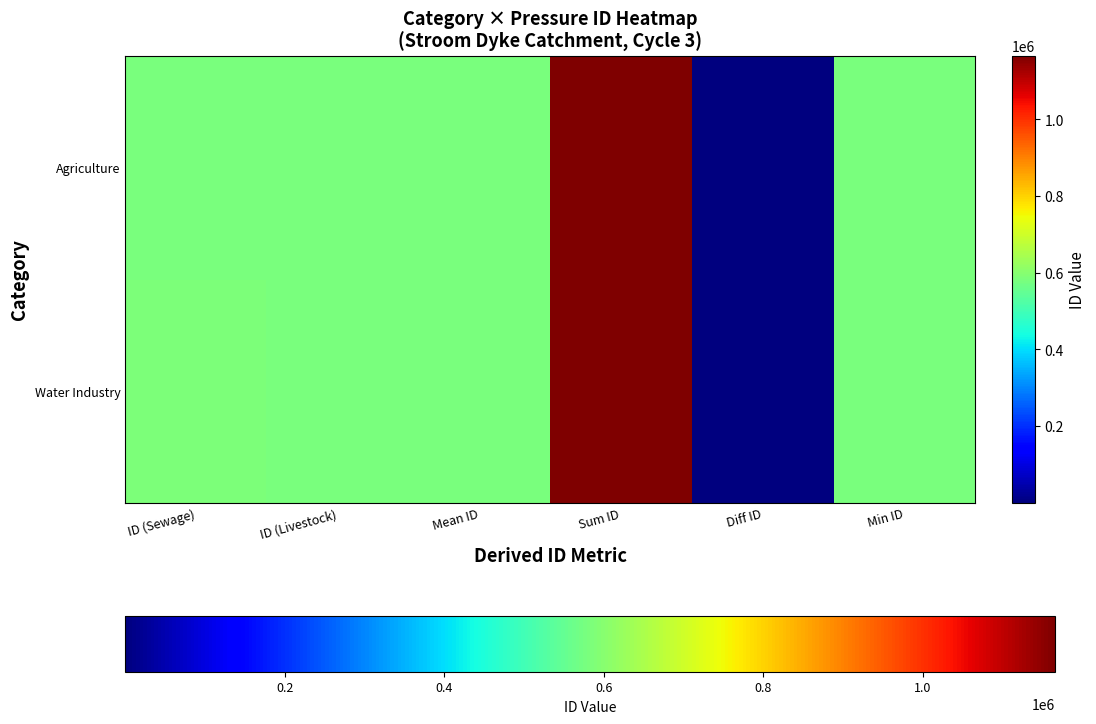

At which category is the sum across all series the highest?

Sum ID